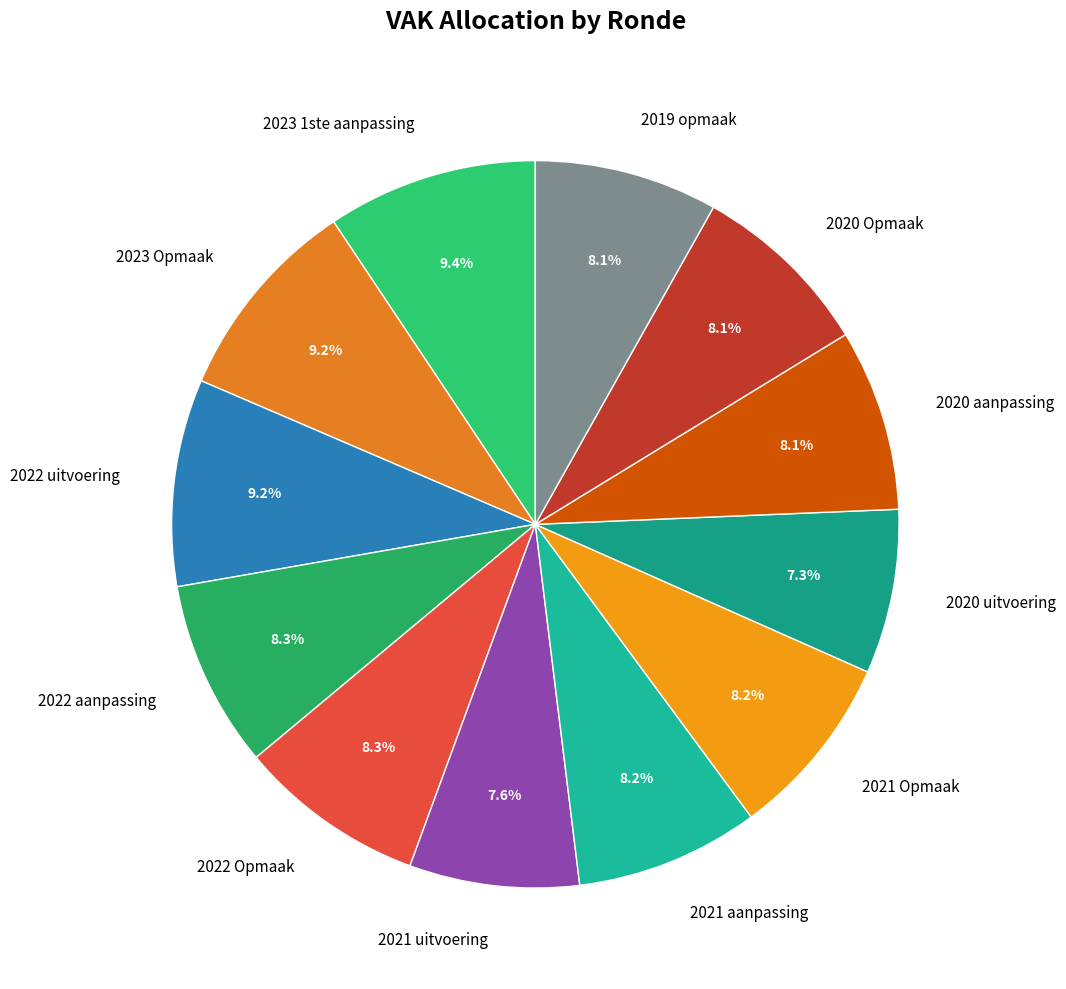

What percentage is NOT represented by 2022 aanpassing?

91.7%